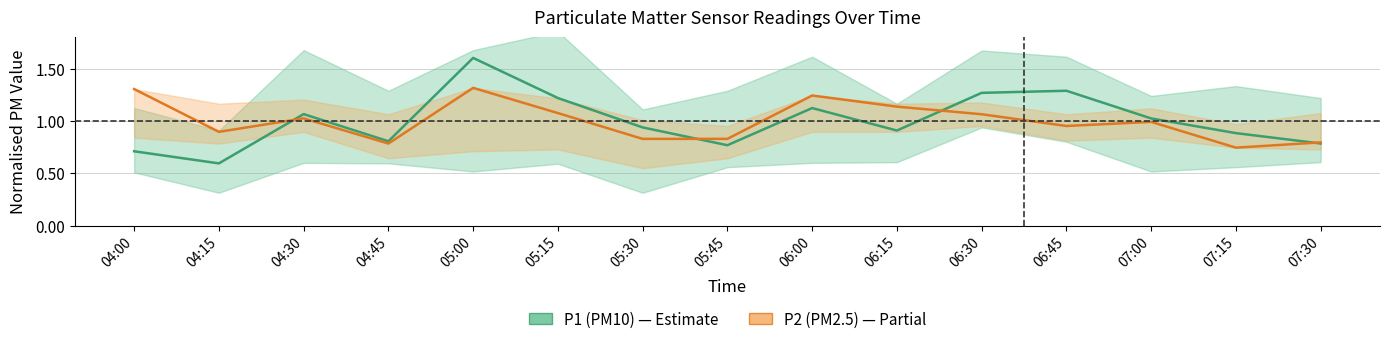

What is the label of the 8th point from the right?

05:45